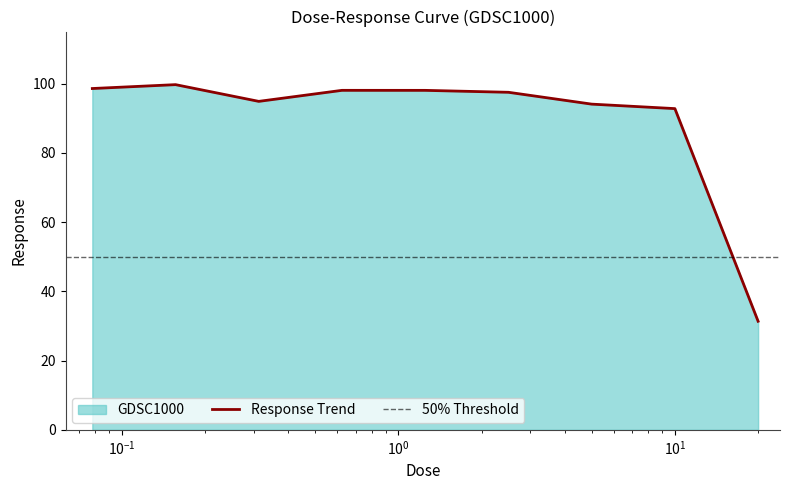

Which label corresponds to the largest value in the chart?

0.15625